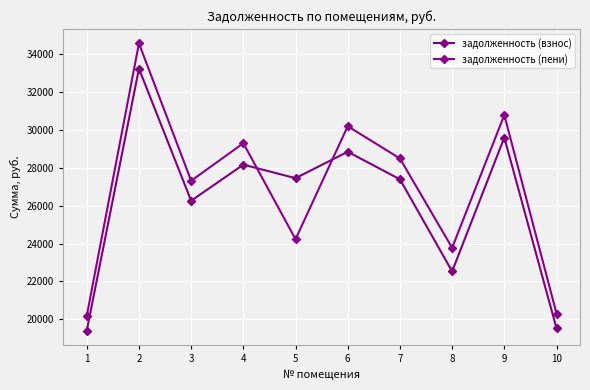

How many intersections are there between задолженность (взнос) and задолженность (пени)?

2